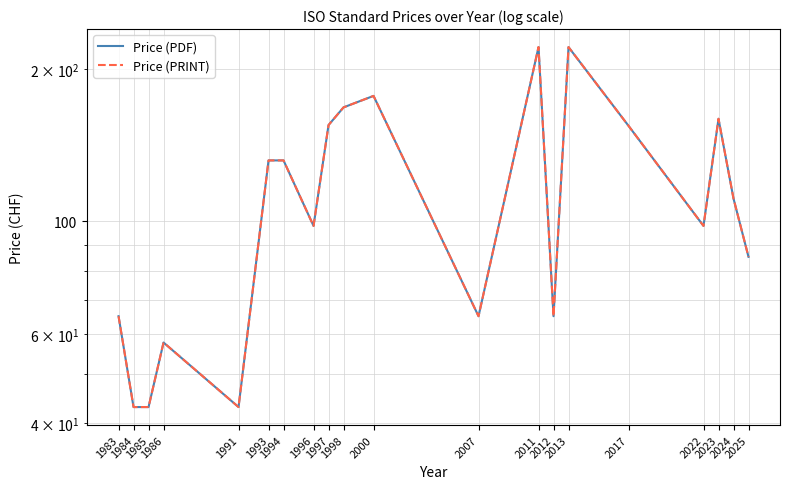

How many values in the Price (PDF) series exceed 111?

9